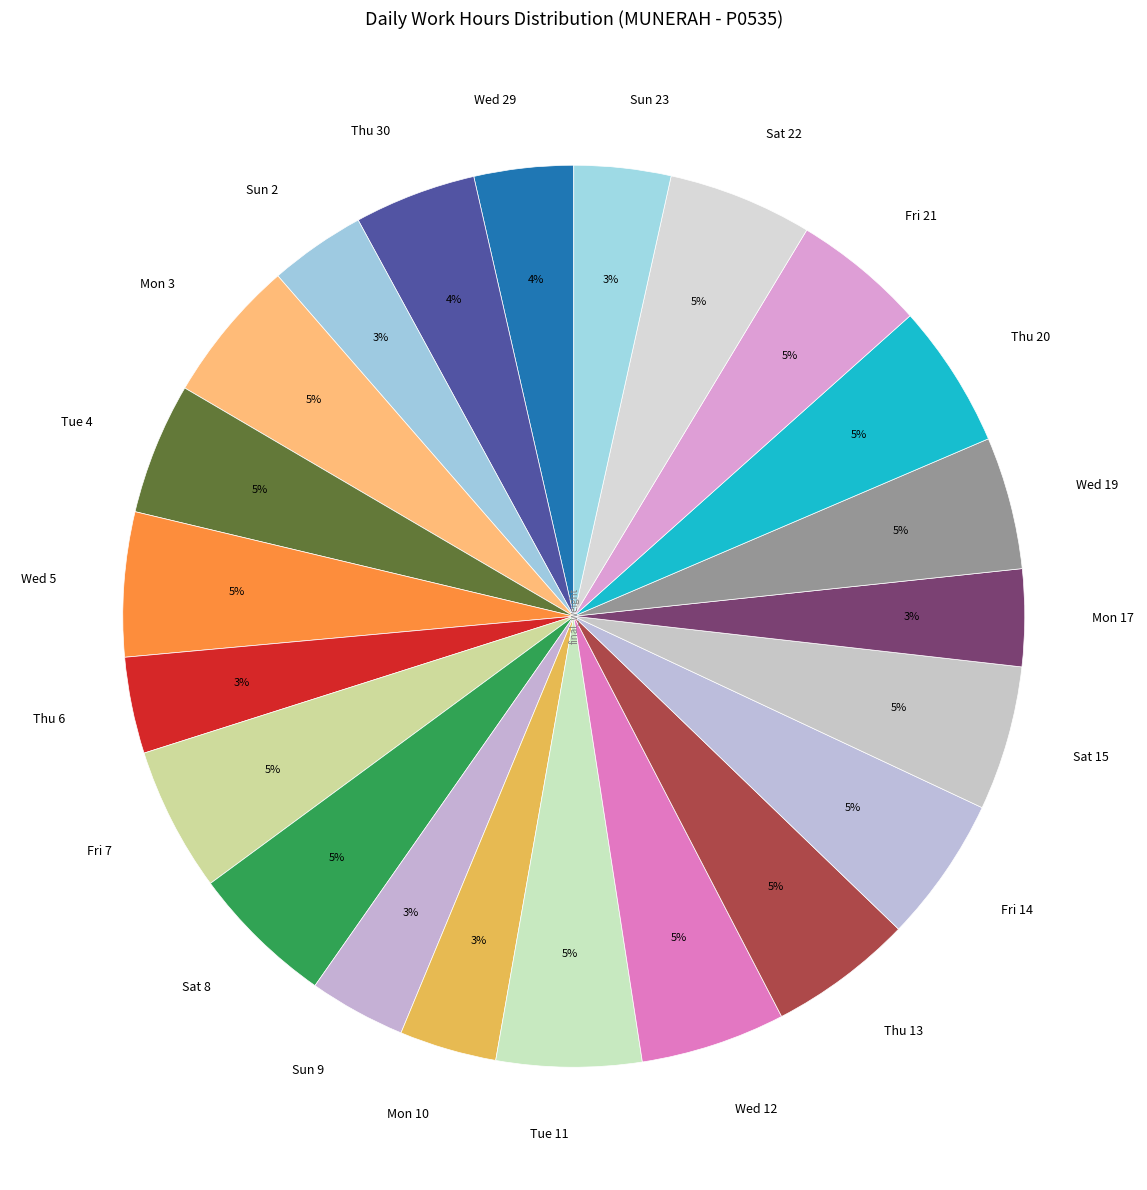

Which has a higher value, Wed 5 or Sun 9?

Wed 5